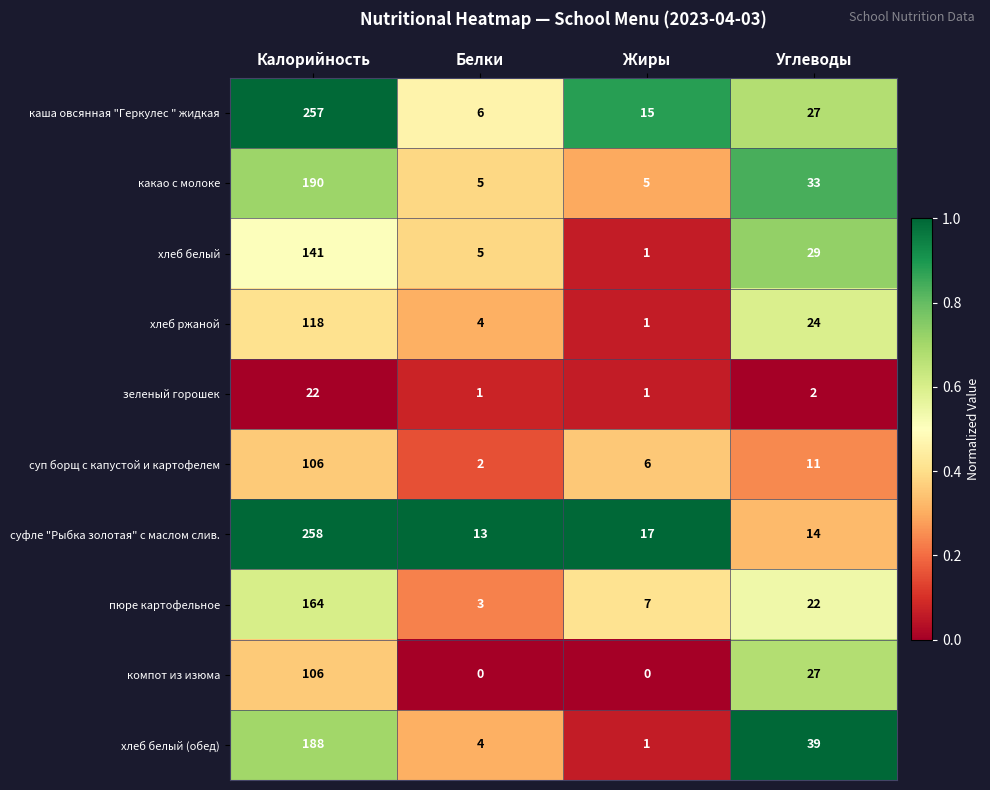

What is the total value across all series at Калорийность?

1550